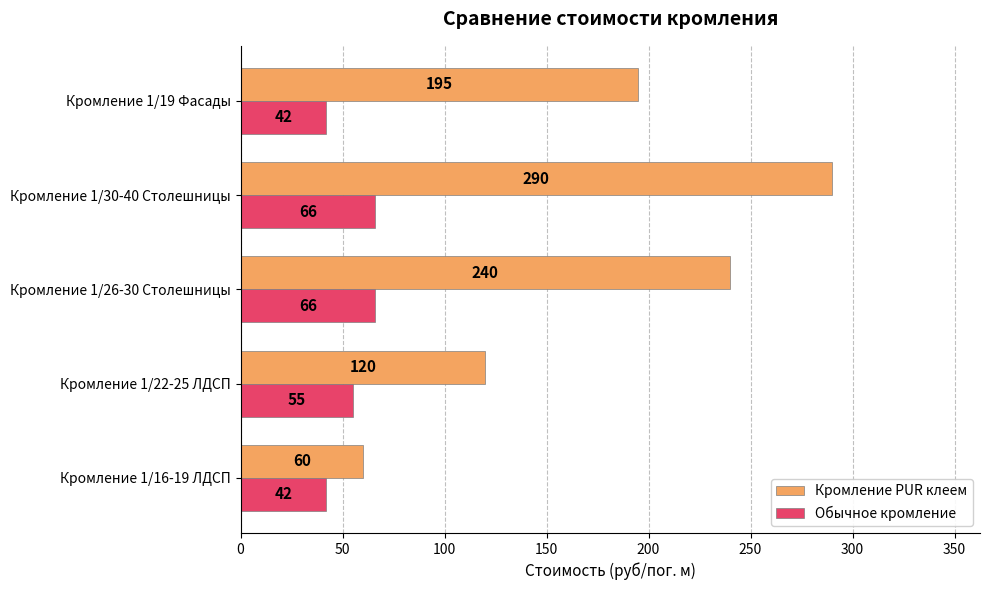

How many Кромление PUR клеем values are between 120 and 240?

3